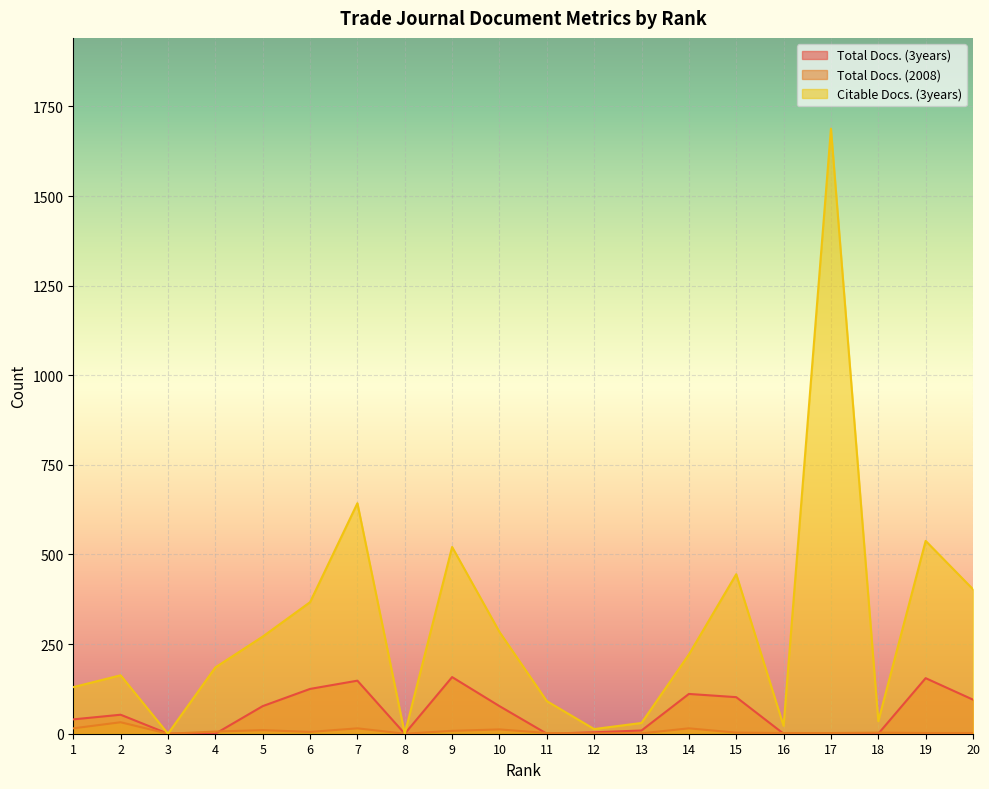

Rank the categories by Total Docs. (3years) value from highest to lowest.

9, 19, 7, 6, 14, 15, 20, 5, 10, 2, 1, 13, 12, 3, 4, 8, 11, 16, 17, 18